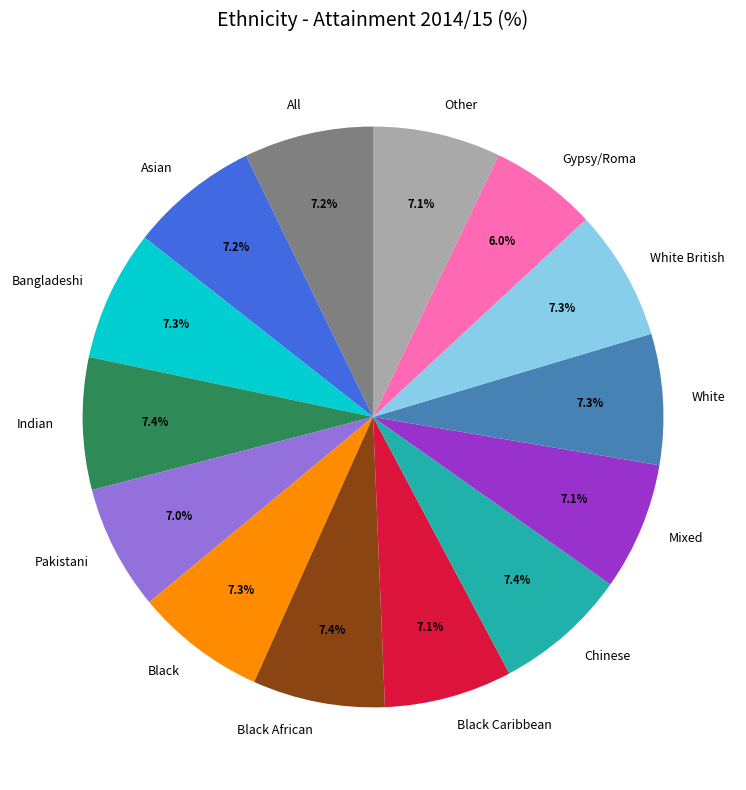

What percentage is NOT represented by Pakistani?

93.0%